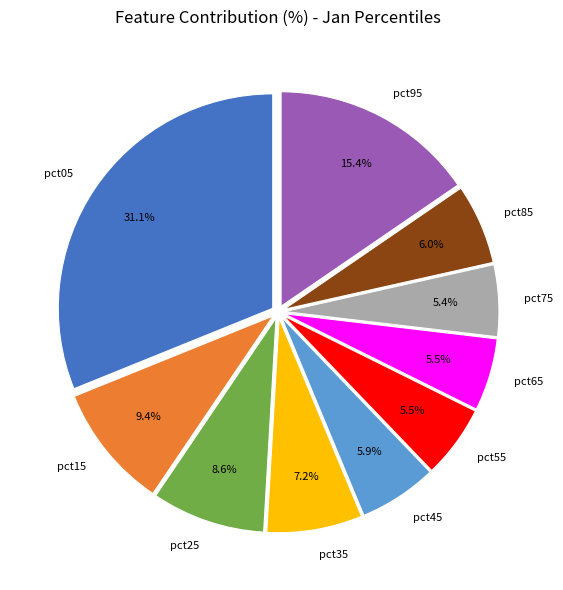

Which slice is the largest?

pct05